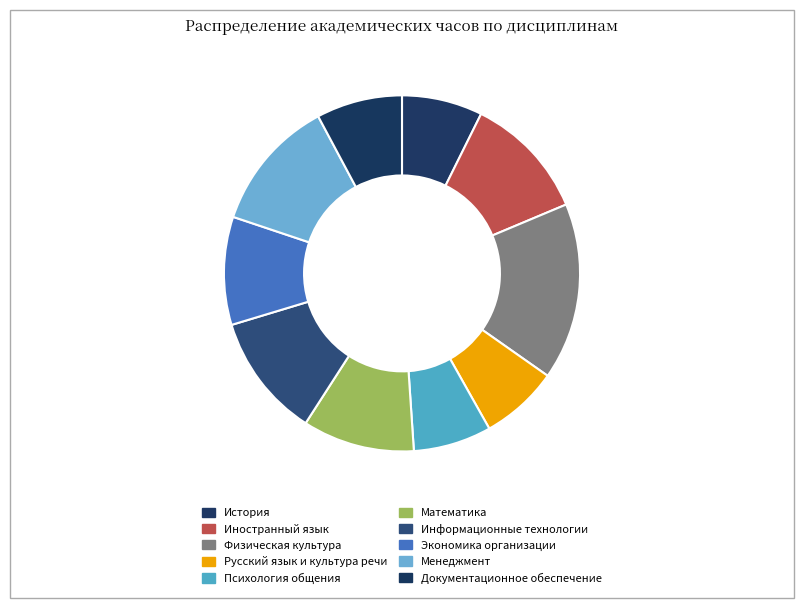

To the nearest percent, what is the difference between the Информационные технологии and Русский язык и культура речи slice percentages?

4%